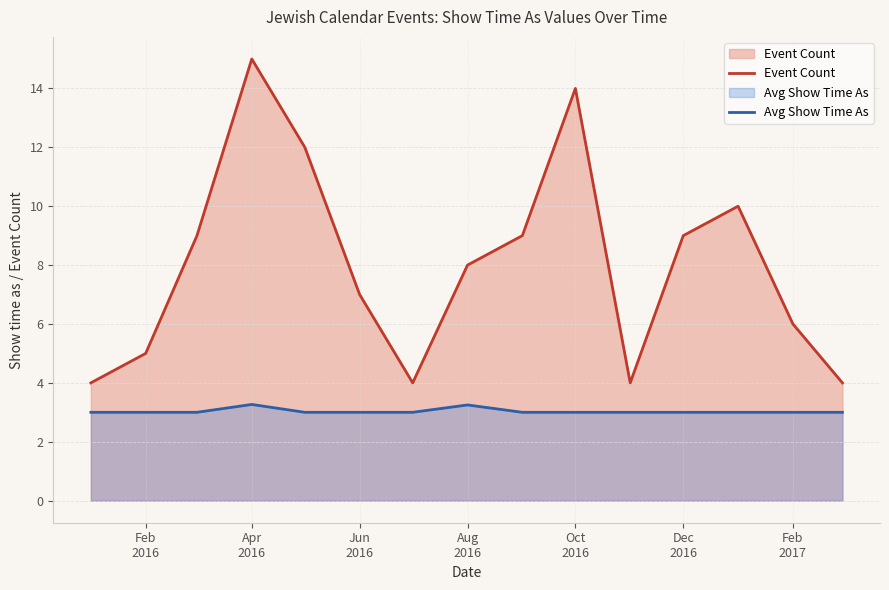

Which series has the widest spread of values?

Event Count